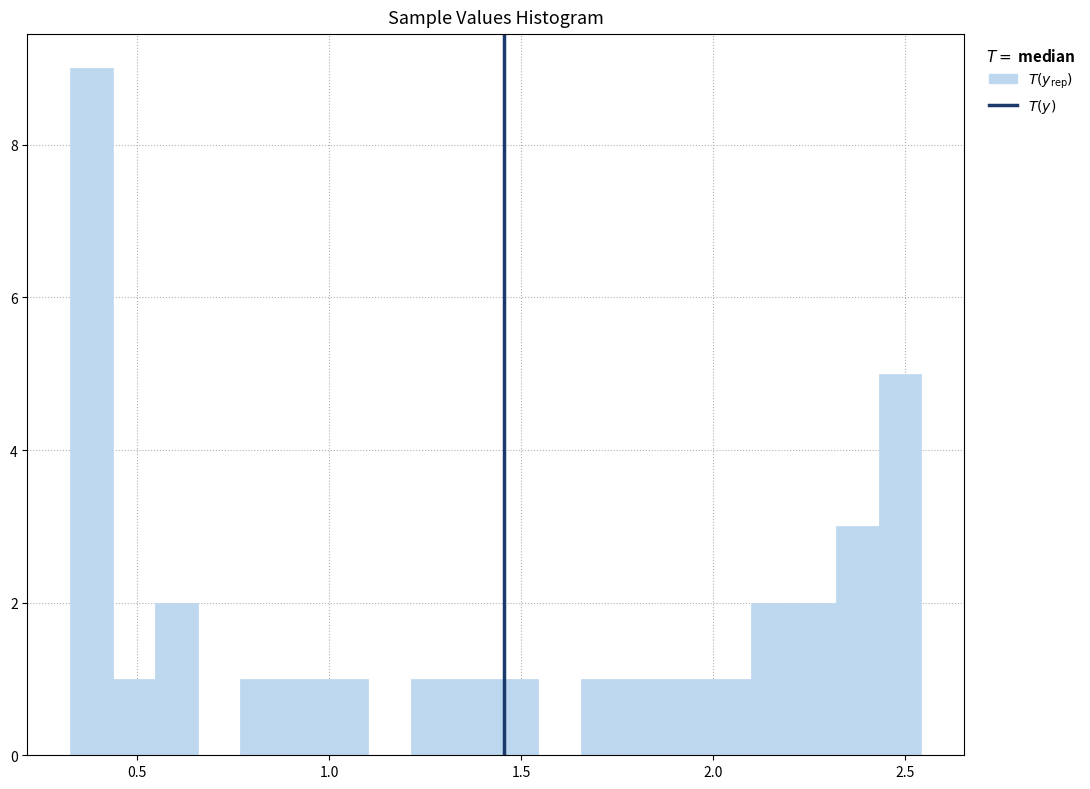

Around what value on the x-axis is the tallest bar? Give the approximate position of its centre, as read against the axis.

0.40